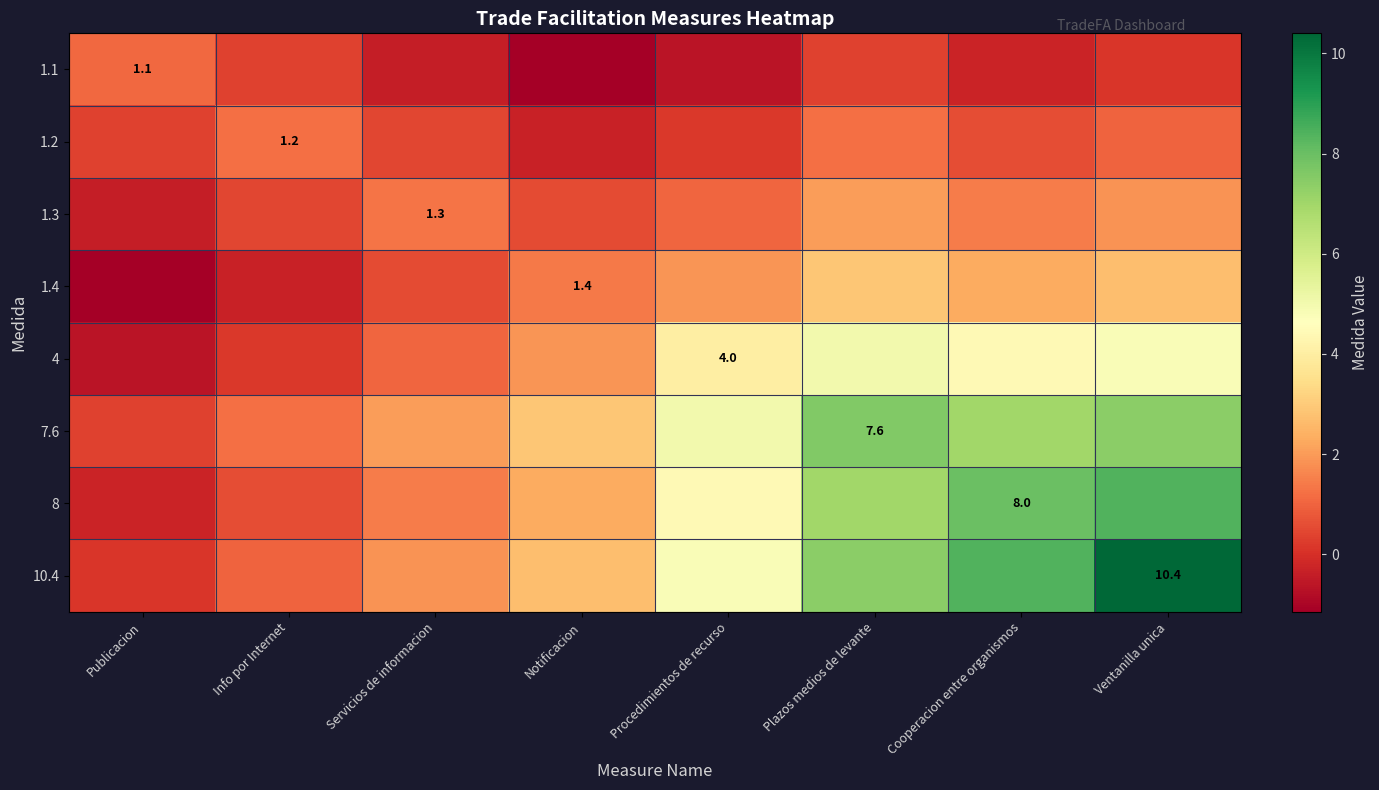

The 1.2 series shows 1.6 at Plazos medios de levante. True or false?

False